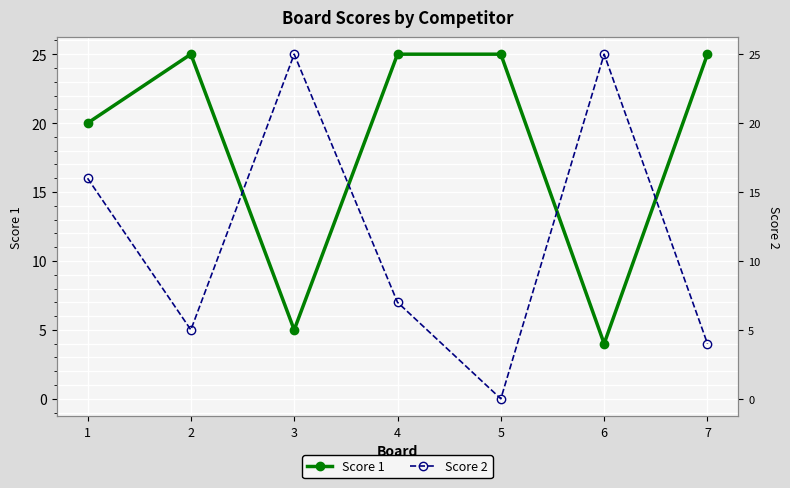

Where is the first local maximum for Score 2?

3